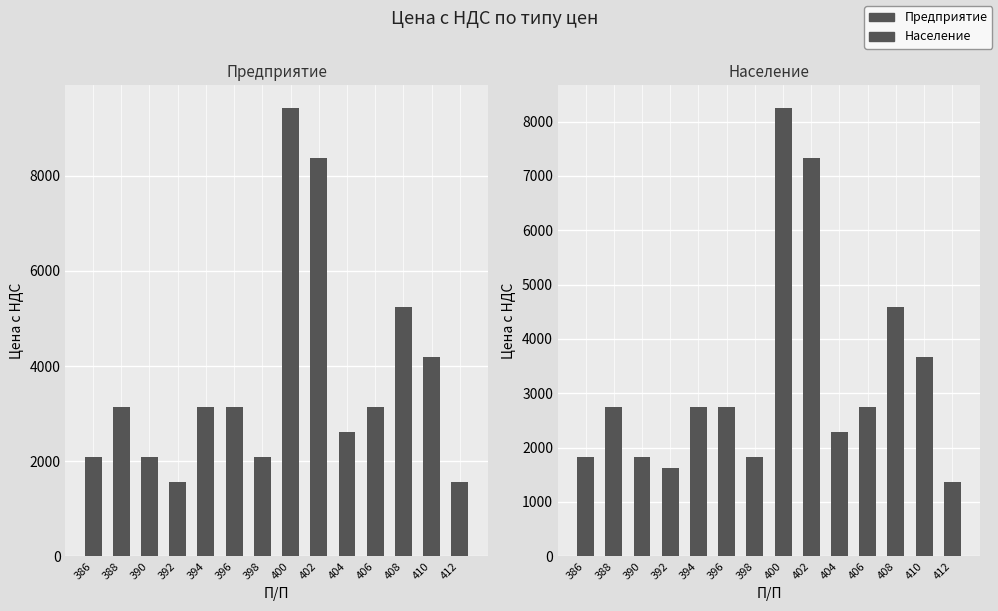

List the series in order of their peak value, highest first.

Предприятие, Население